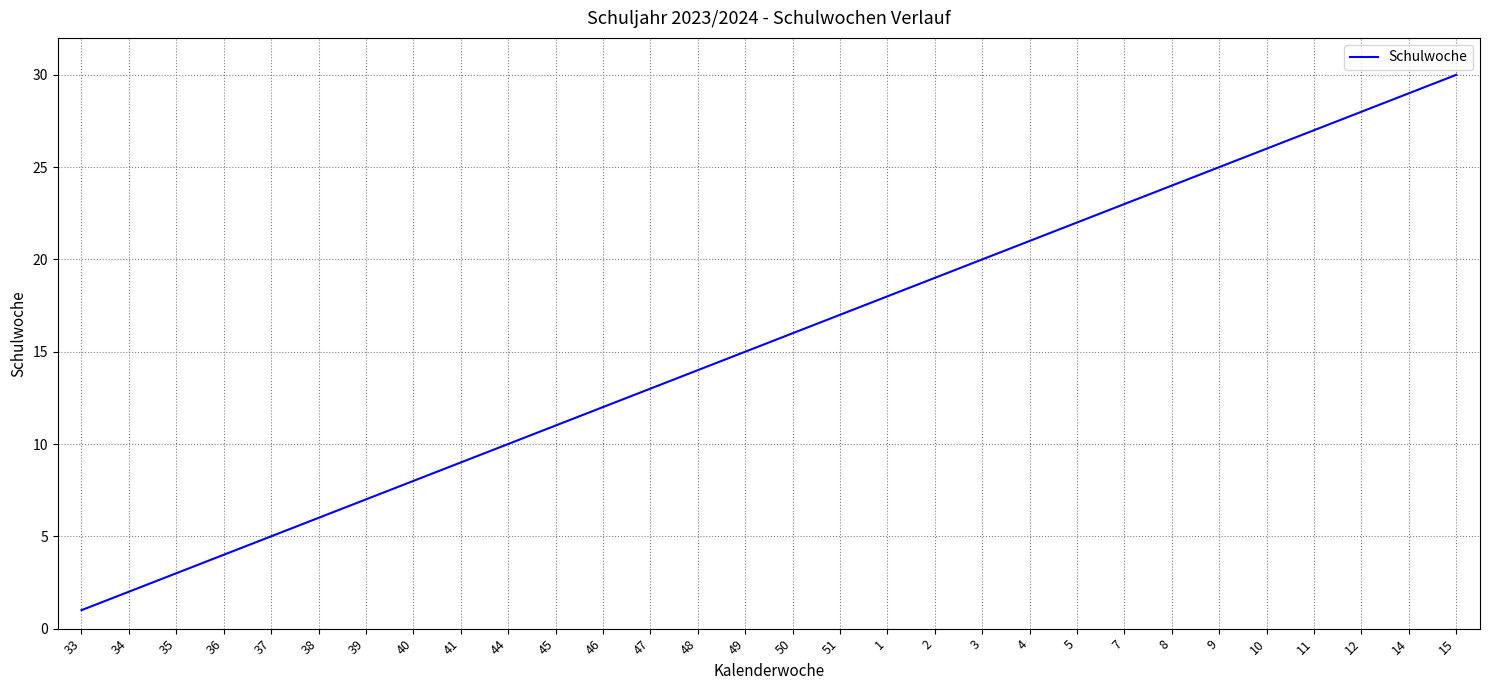

Between 9 and 49, which is larger?

9